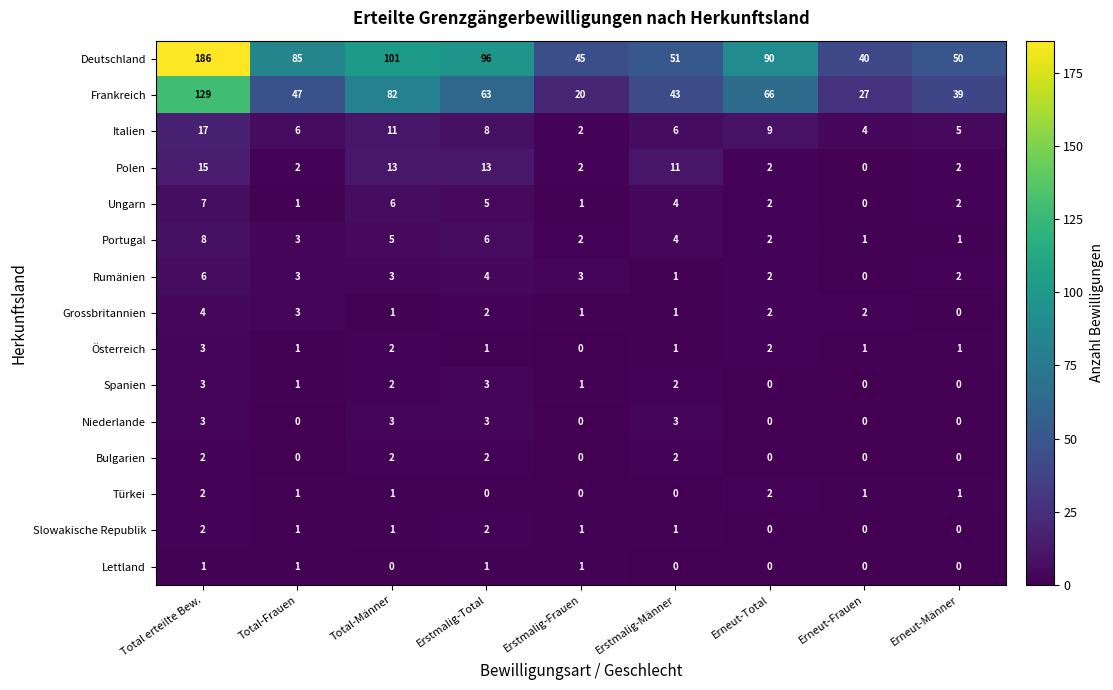

Which series has the largest total across all categories?

Deutschland